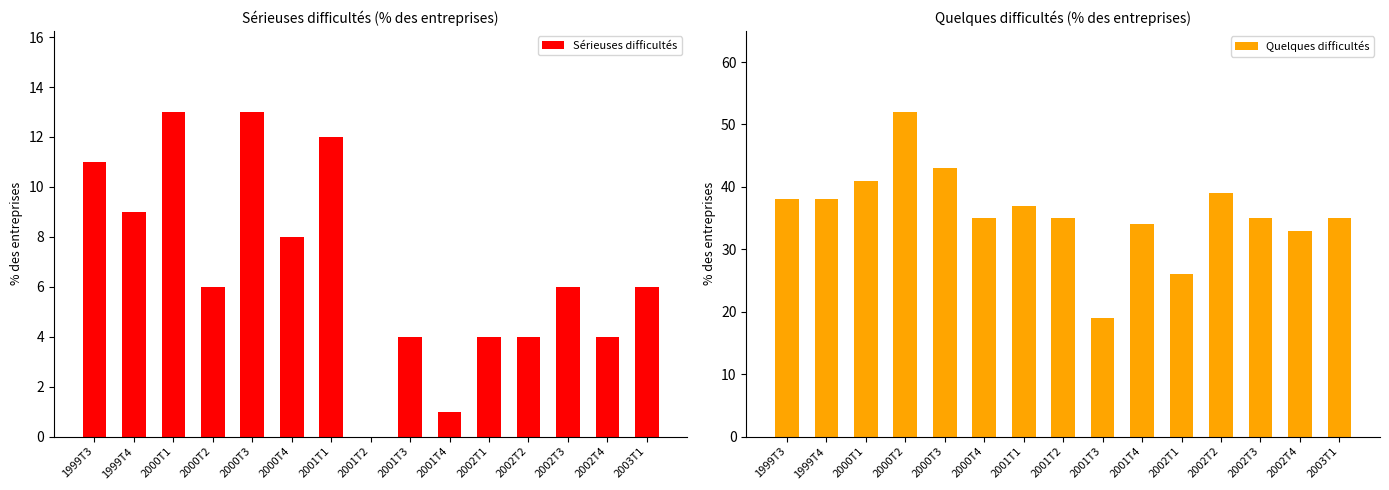

Which series has the largest total across all categories?

Quelques difficultés